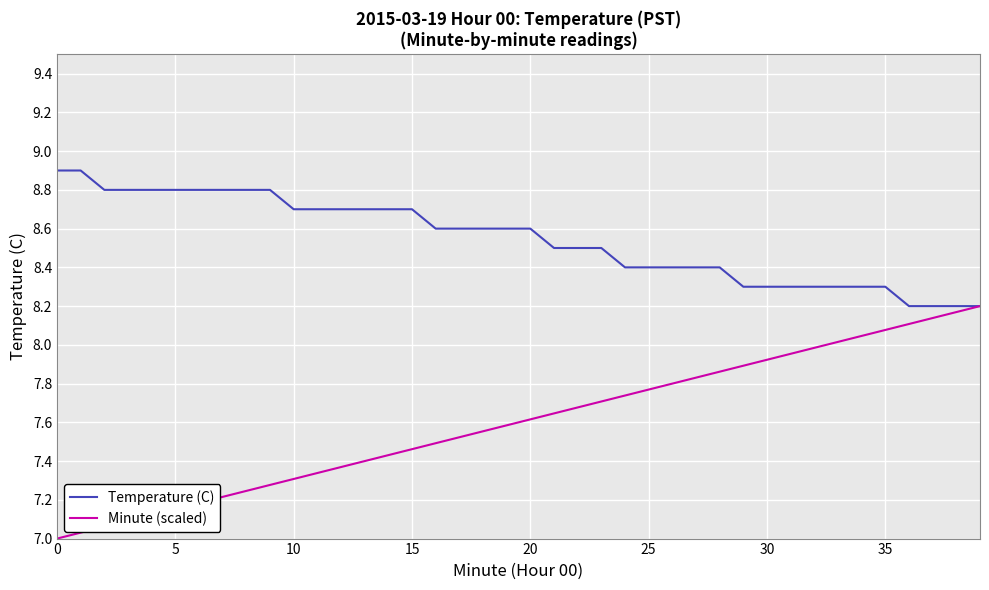

Which series has the largest range (max minus min)?

Minute (scaled)